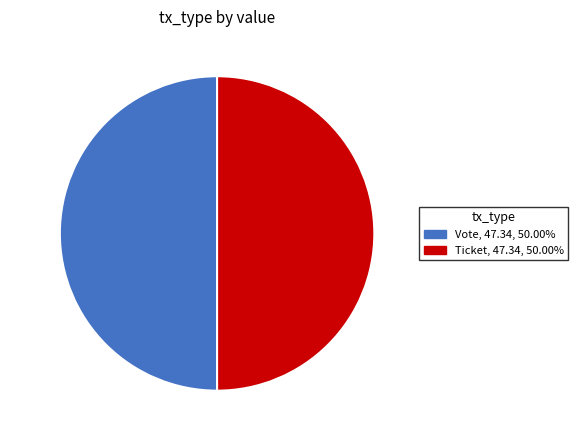

What is the ratio of the value at Ticket to the value at Vote?

1.0